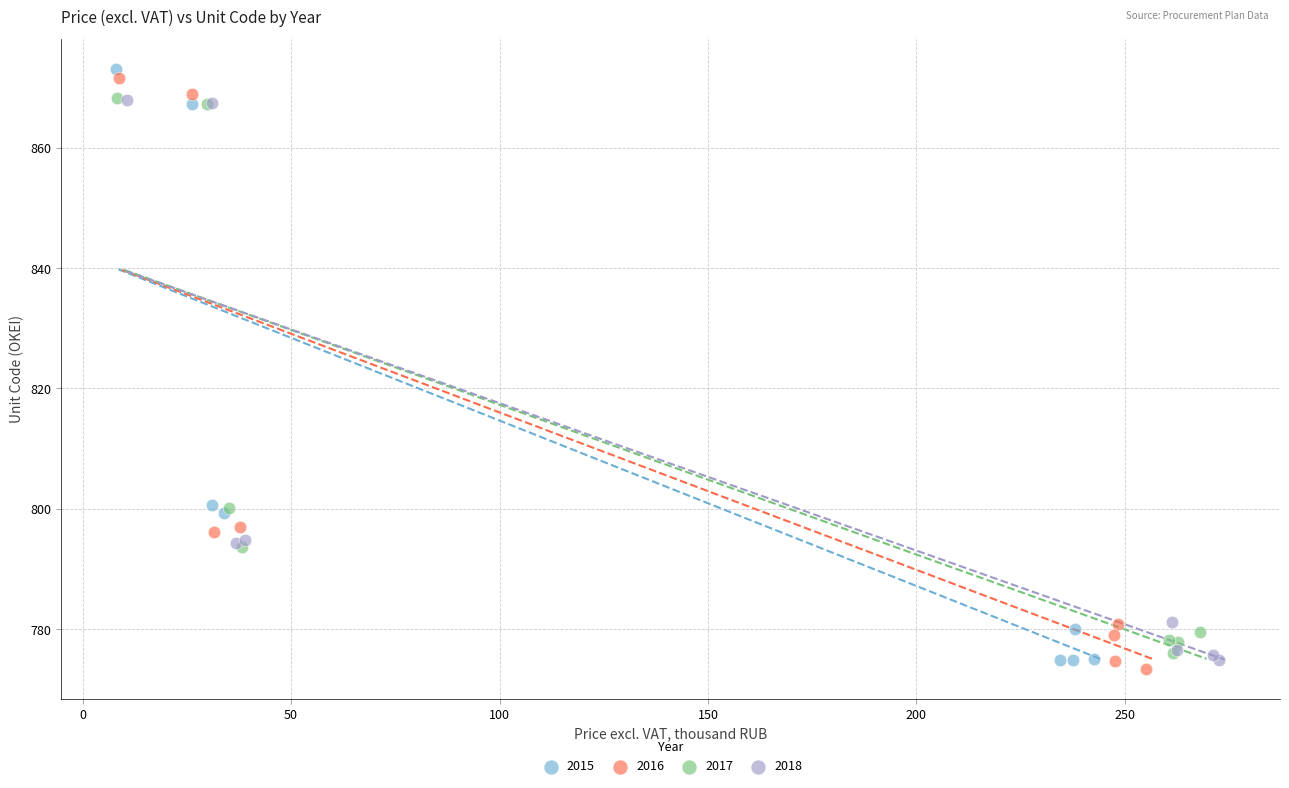

Which series reaches the maximum Y coordinate?

2015